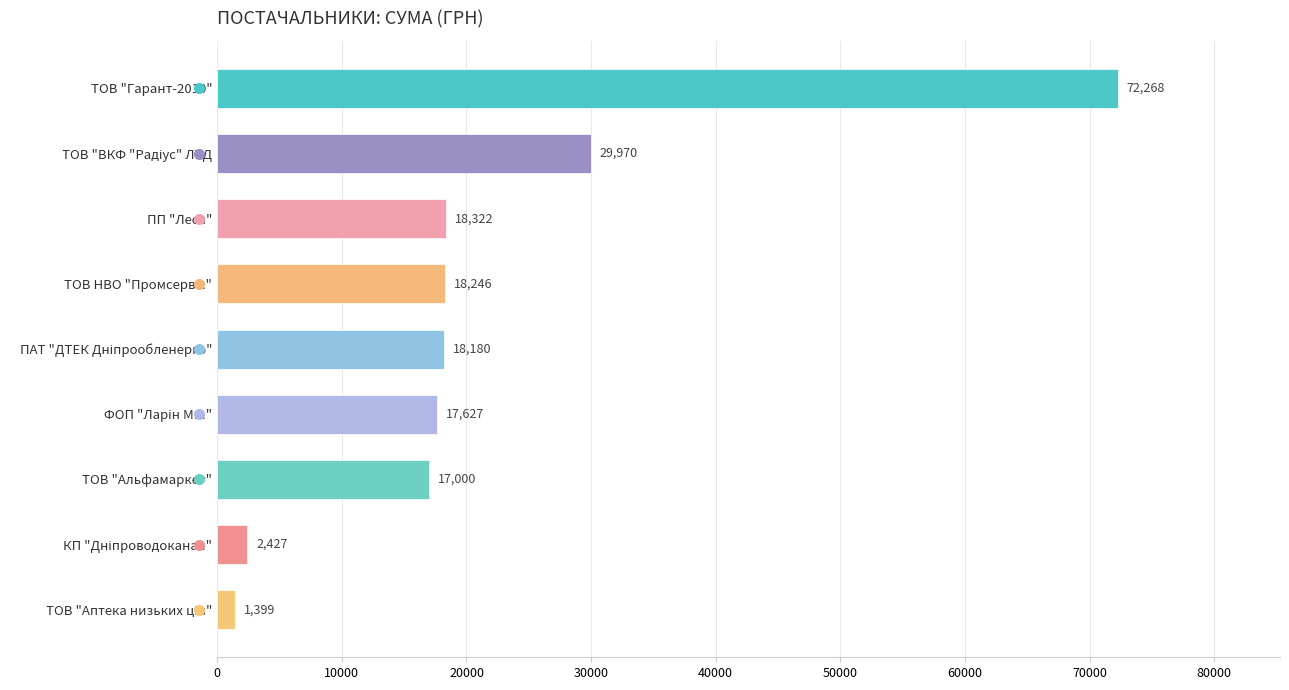

The chart shows a value of 18322.4 at ПП "Леся". True or false?

True